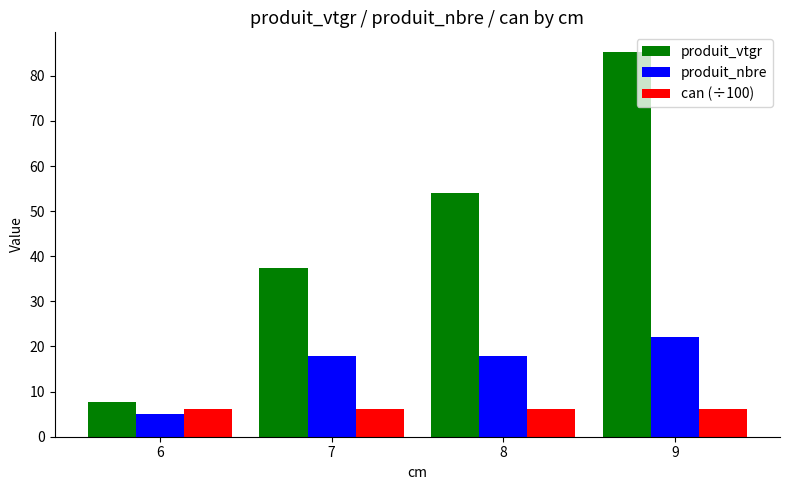

At which label does produit_nbre reach its minimum?

6